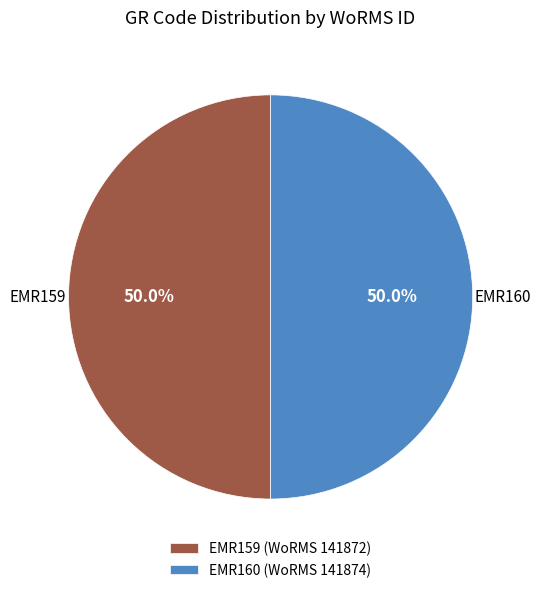

Is it true that EMR159 is 37% of the pie?

False